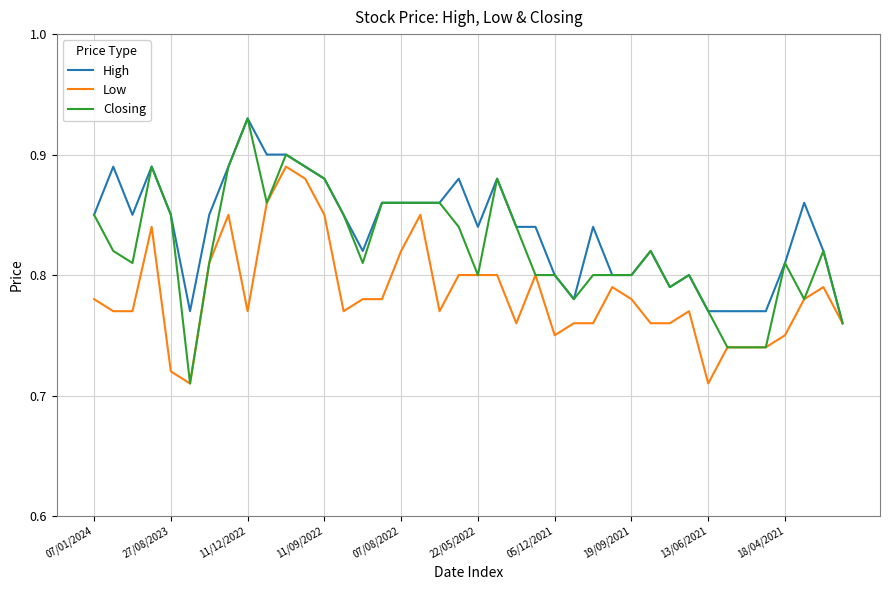

At how many categories does at least one series exceed 0?

40